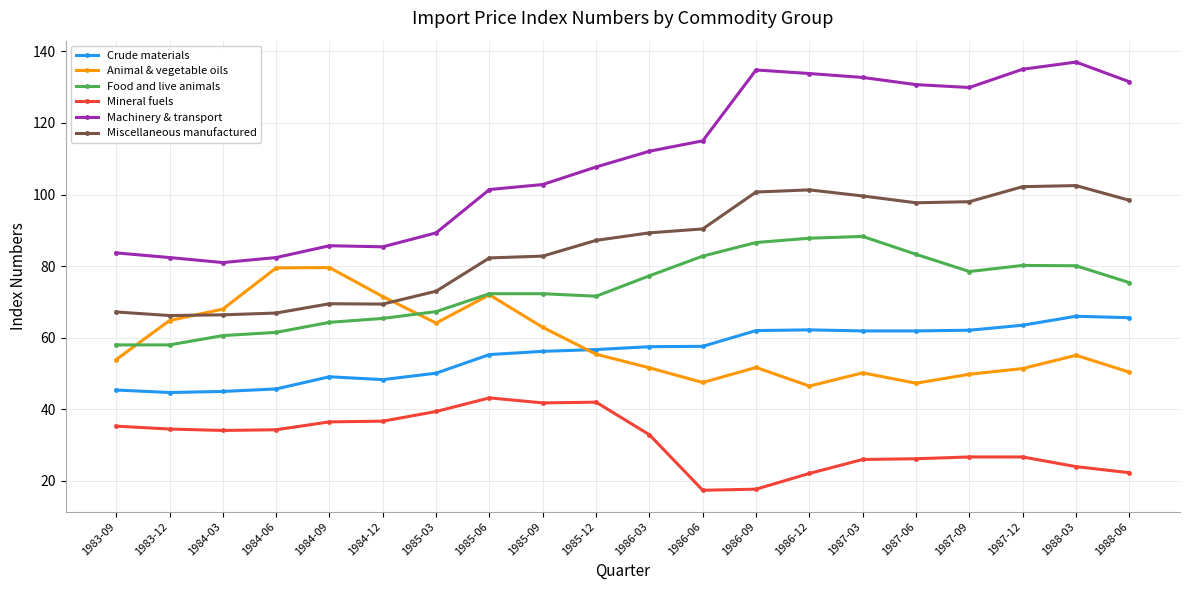

At 1987-09, list the series in order from smallest to largest.

Mineral fuels, Animal & vegetable oils, Crude materials, Food and live animals, Miscellaneous manufactured, Machinery & transport